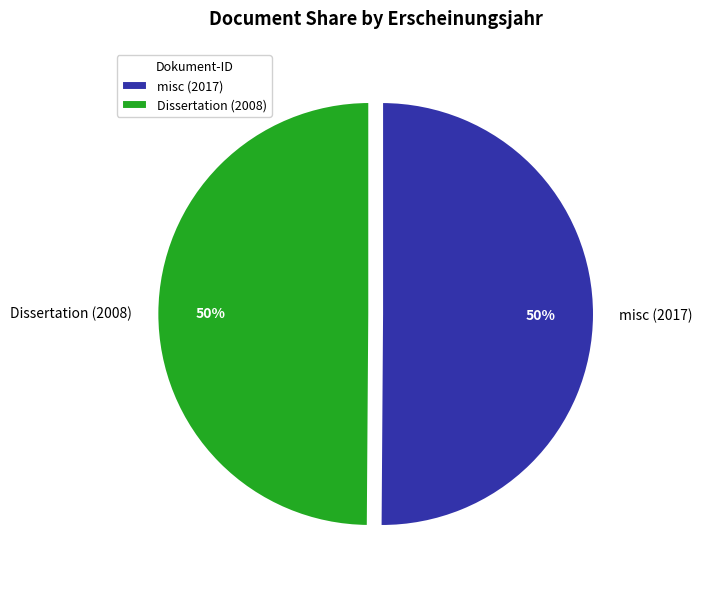

Is it true that misc (2017) is 50% of the pie?

True